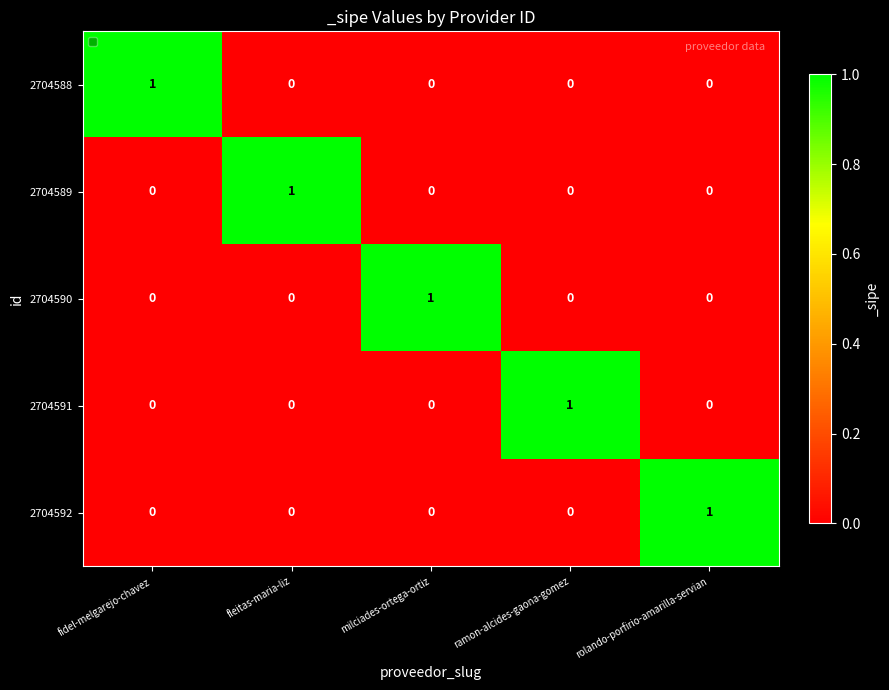

At how many categories does at least one series exceed 0?

5